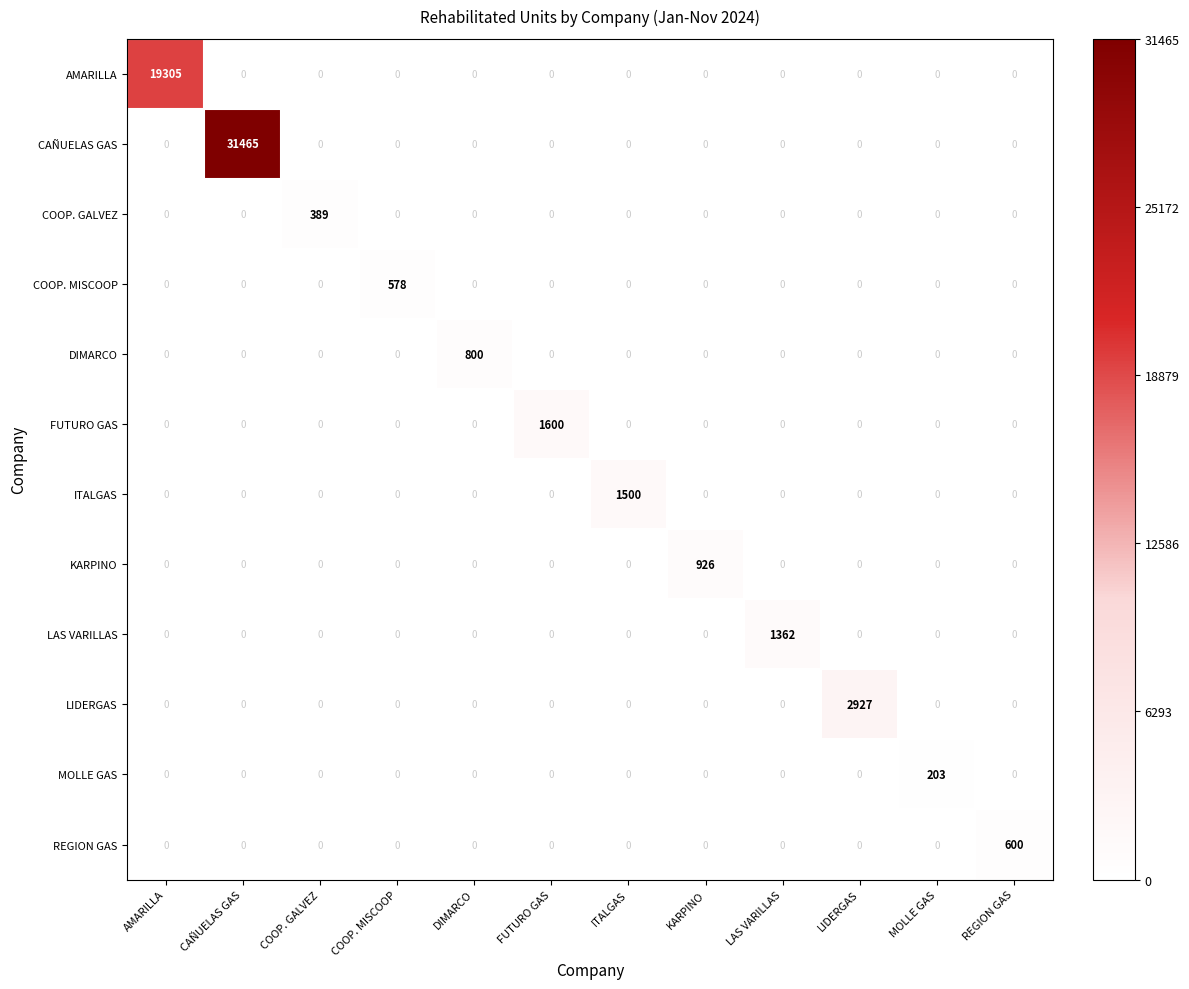

At how many categories does at least one series exceed 24196?

1